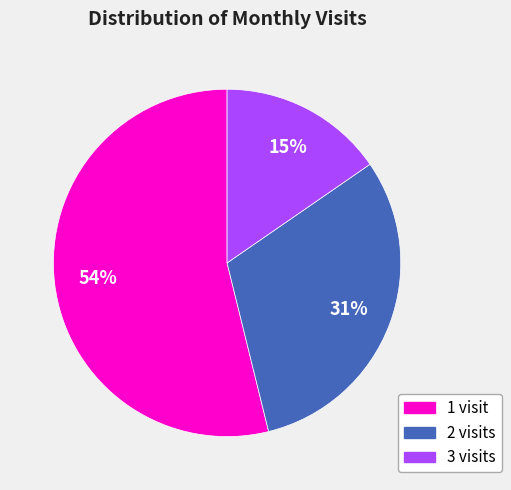

Between 1 visit and 2 visits, which is larger?

1 visit